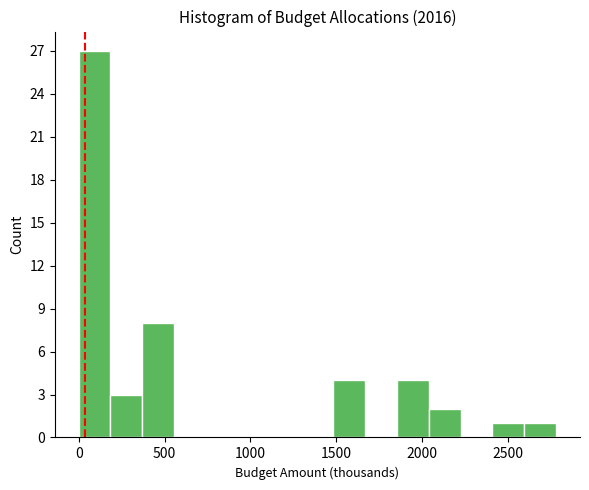

Read against the x-axis, roughly where is the centre of the tallest bar?

100